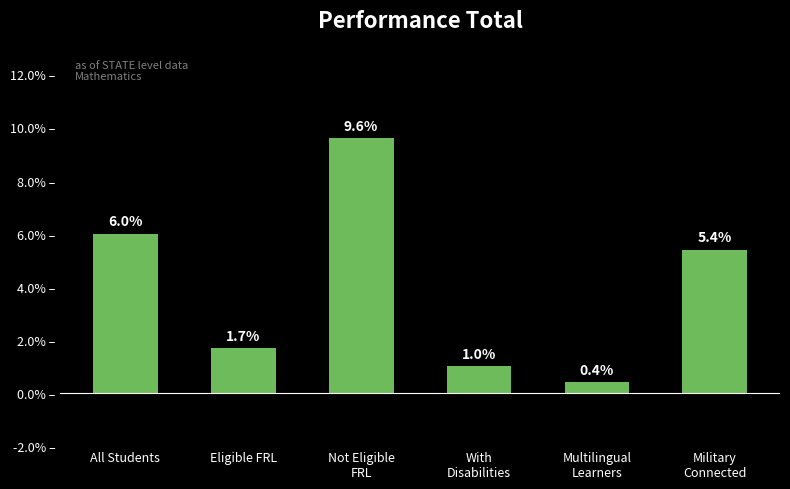

At which category does the chart reach its peak across all series?

Not Eligible
FRL